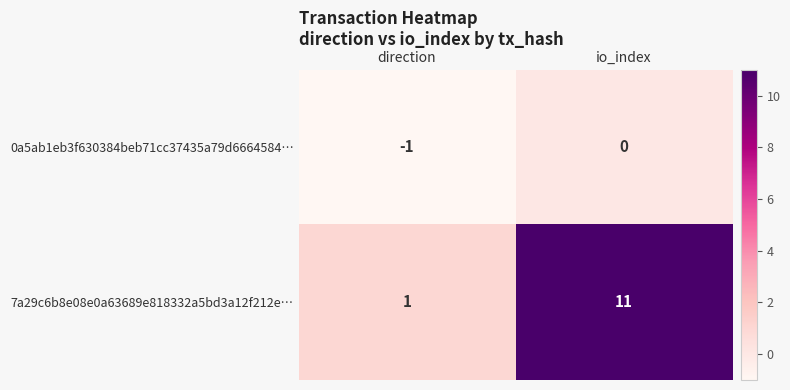

List the series in order of their overall mean, highest first.

7a29c6b8e08e0a63689e818332a5bd3a12f212e…, 0a5ab1eb3f630384beb71cc37435a79d6664584…